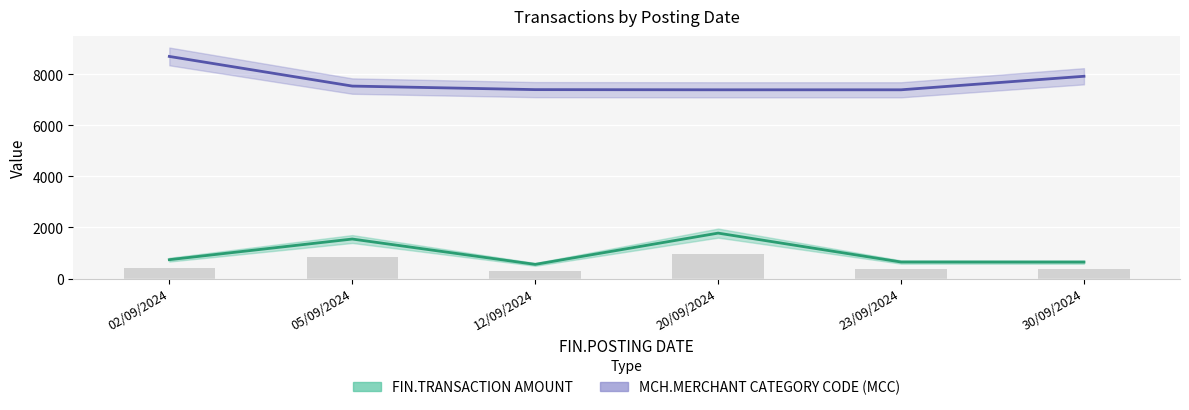

Where does the FIN.TRANSACTION AMOUNT series first go above 738?

05/09/2024